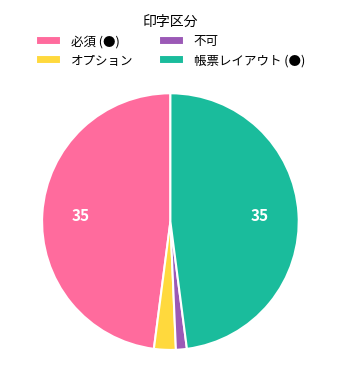

Is there any slice that represents more than half of the pie?

No